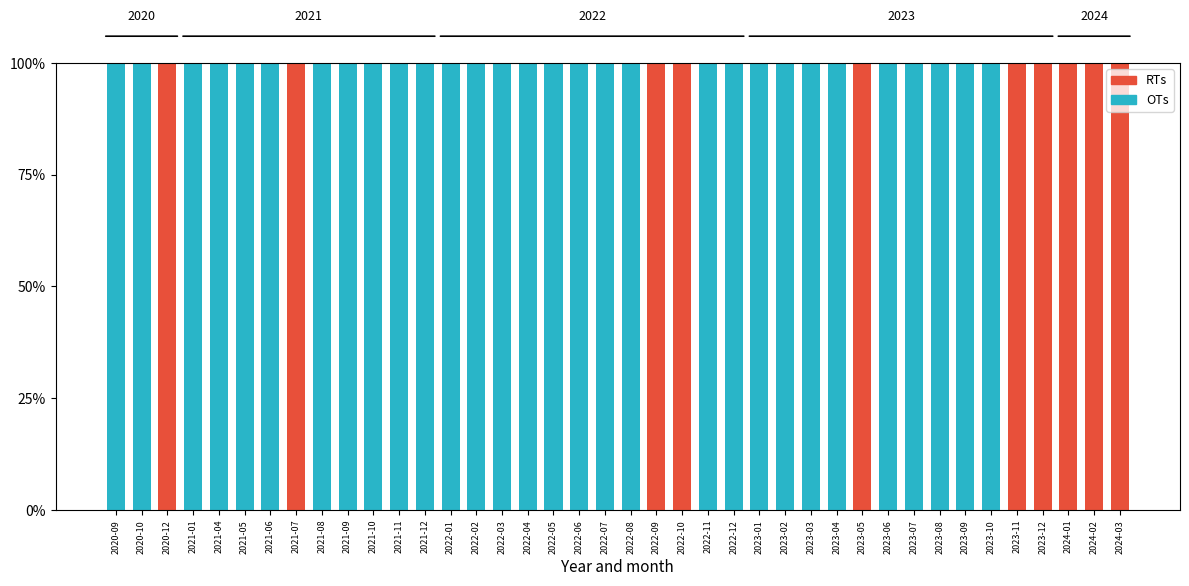

What is the total value across all series at 2022-03?

100